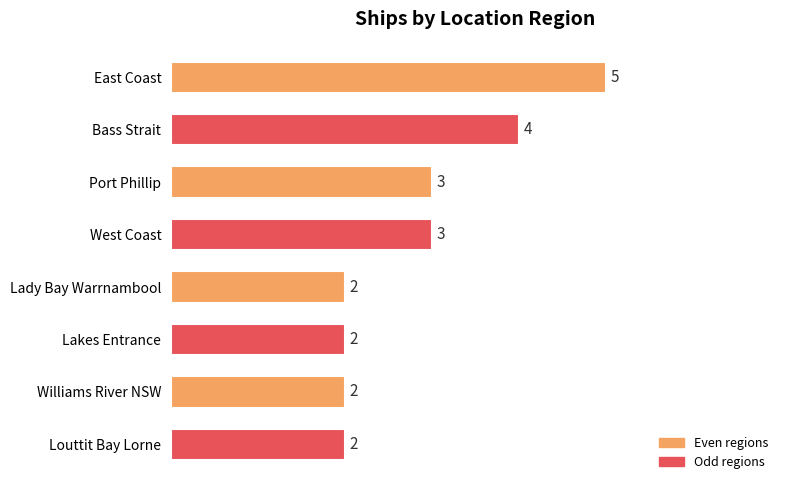

Which label corresponds to the largest value in the chart?

East Coast